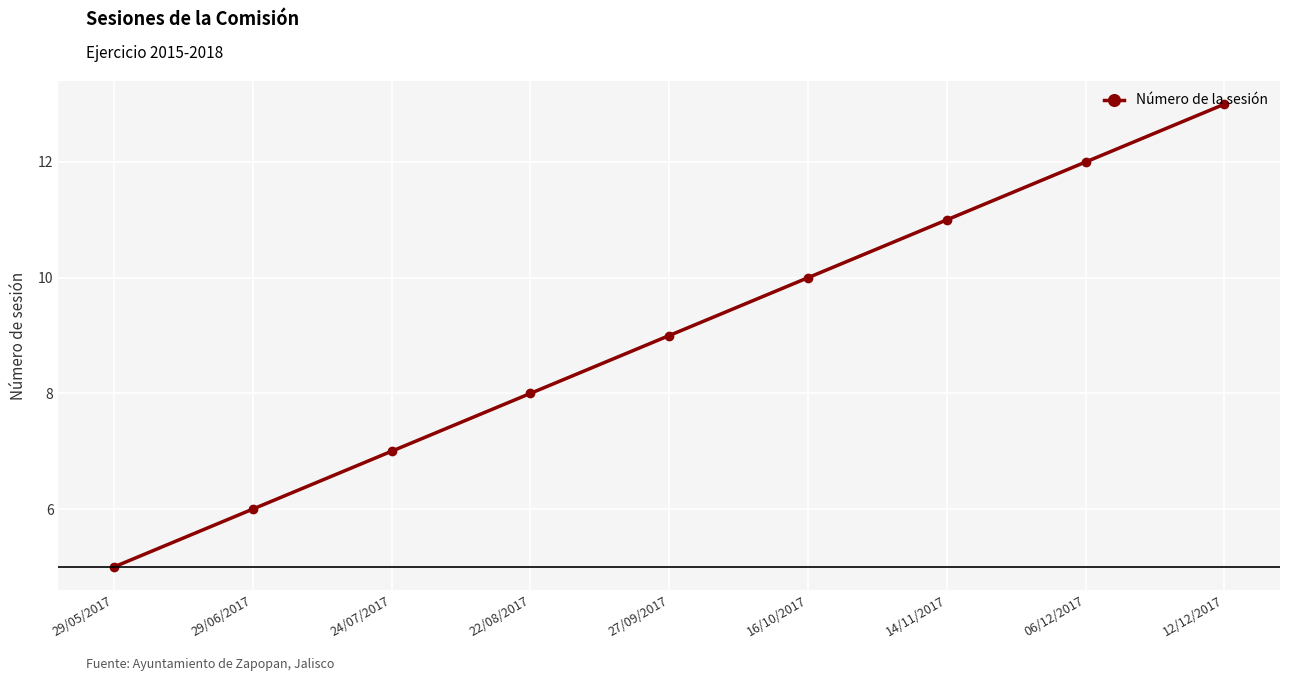

List the labels in order of value, largest first.

12/12/2017, 06/12/2017, 14/11/2017, 16/10/2017, 27/09/2017, 22/08/2017, 24/07/2017, 29/06/2017, 29/05/2017